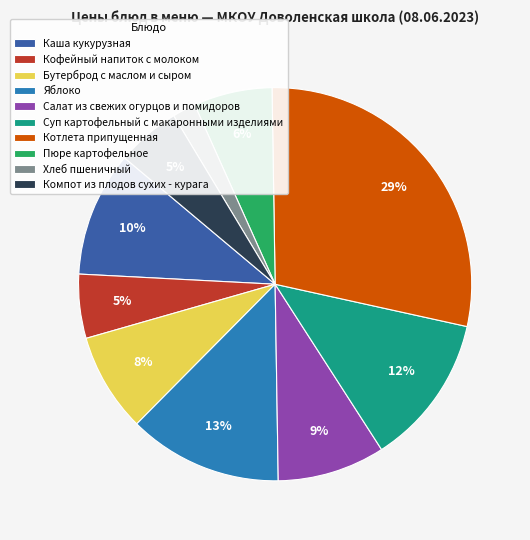

Is there any slice that represents more than half of the pie?

No